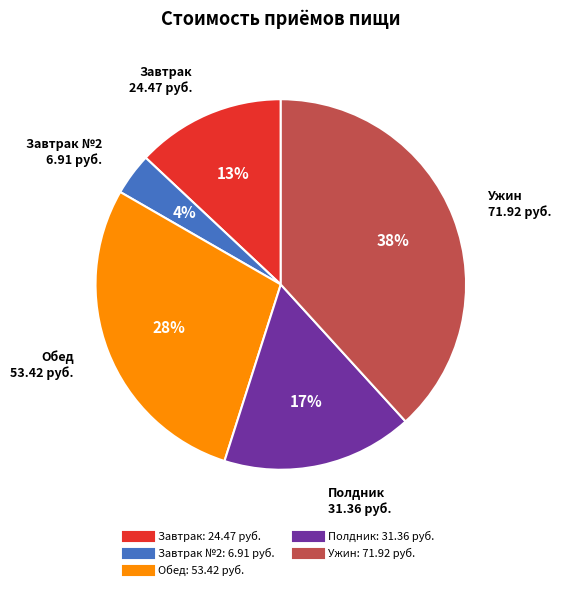

Count the number of slices in the pie.

5